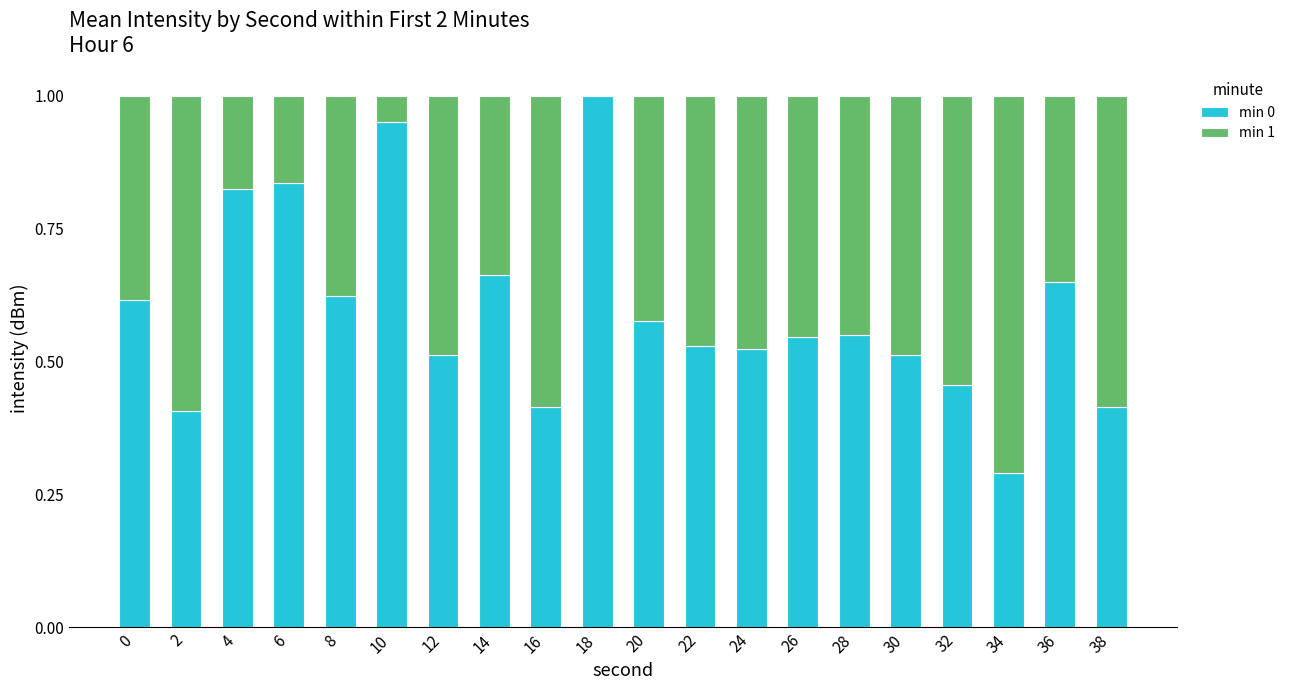

Is it true that min 0 equals 0.4 at 2?

True